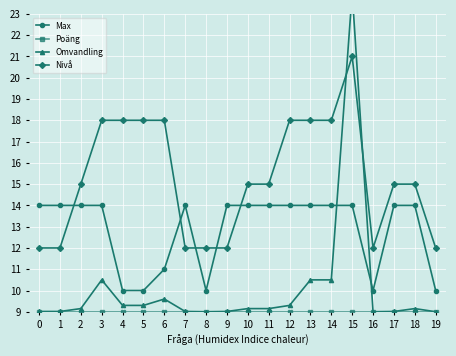

What is the maximum value shown in the chart?

24.0